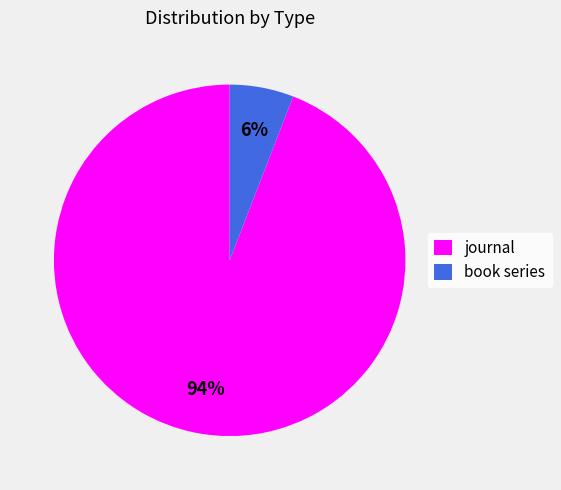

Is it true that book series is 1% of the pie?

False